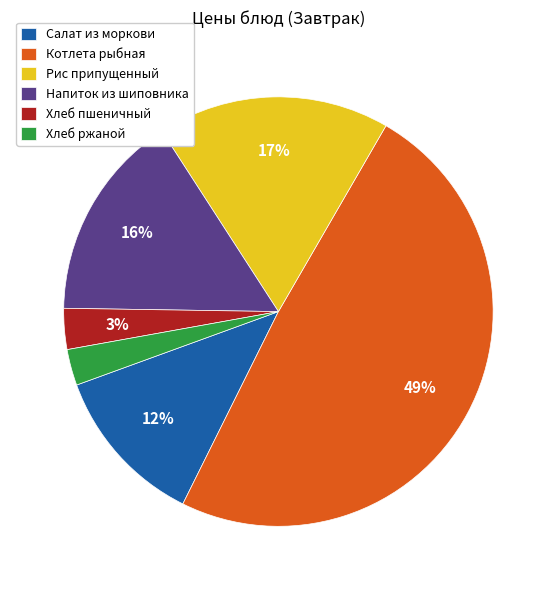

Count the number of slices in the pie.

6